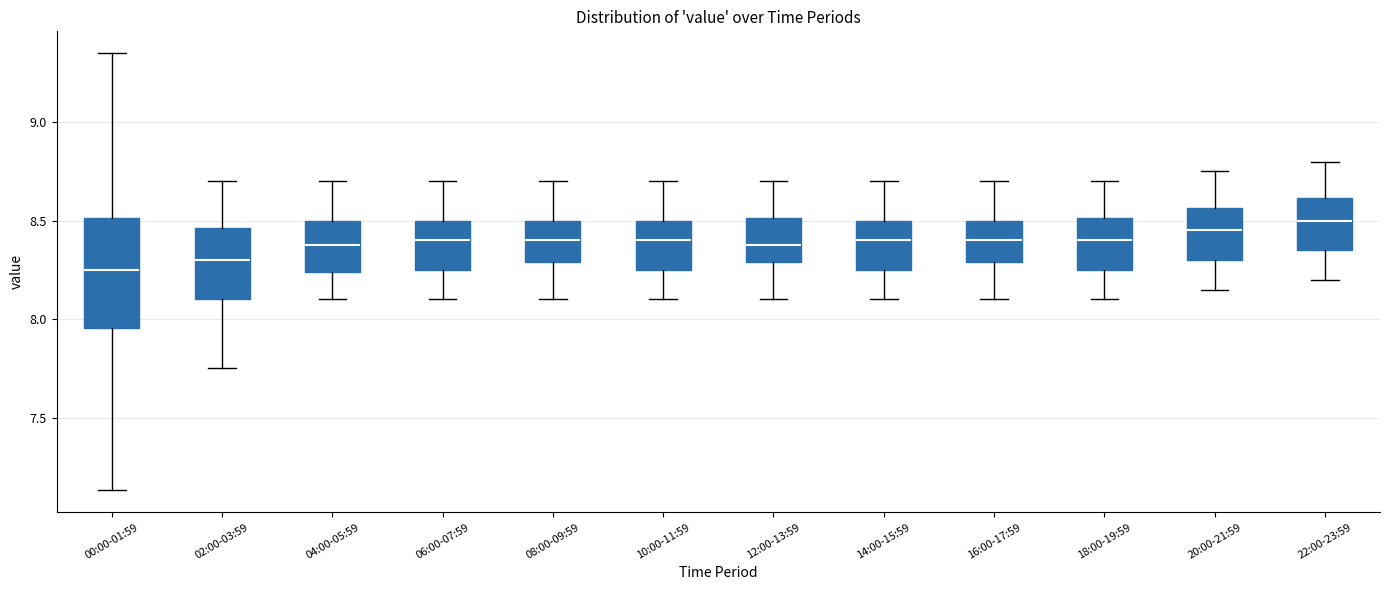

Which box is the tallest, from its lower edge to its upper edge?

00:00-01:59